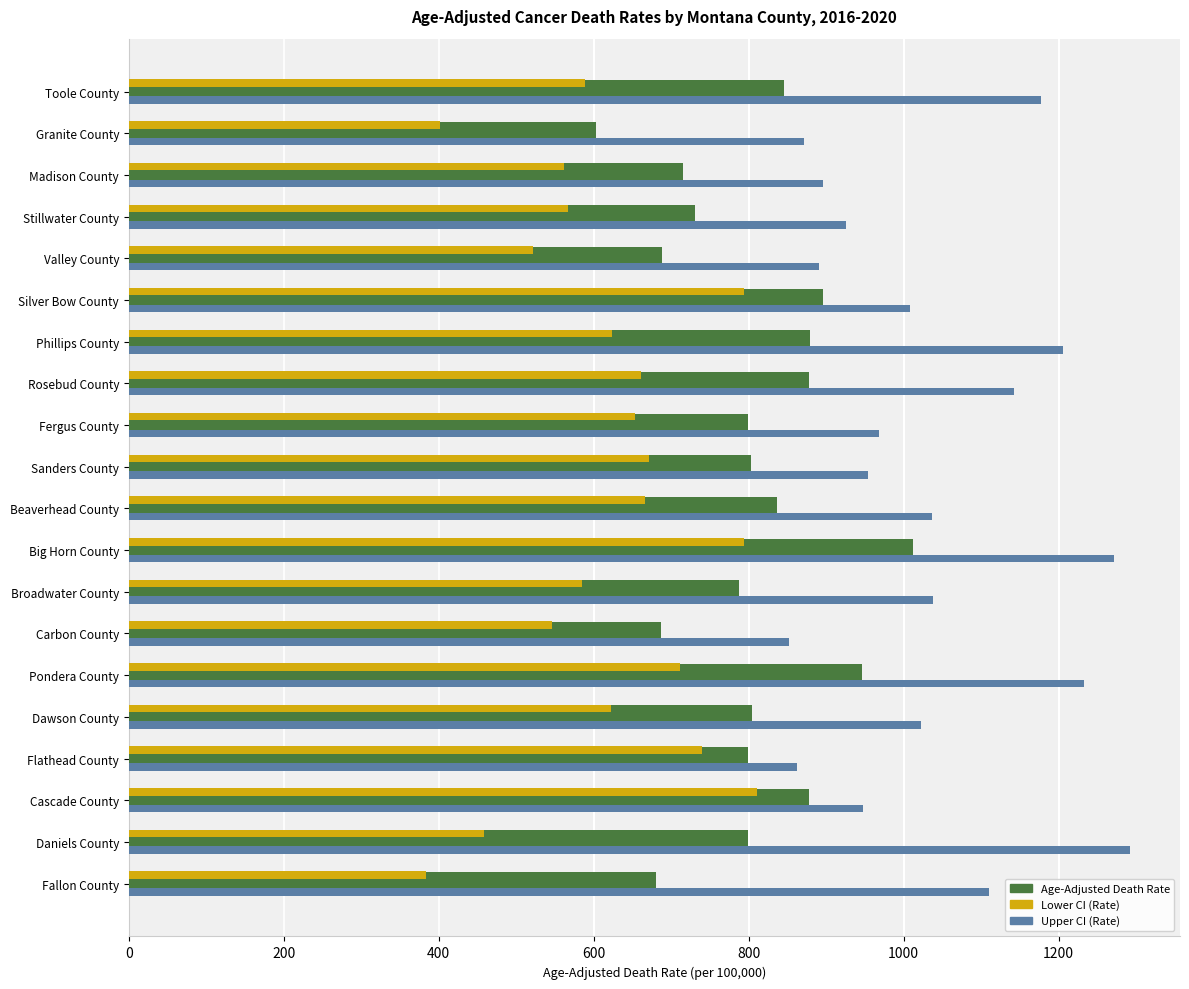

What is the sum of all Upper CI (Rate) values?

20705.1